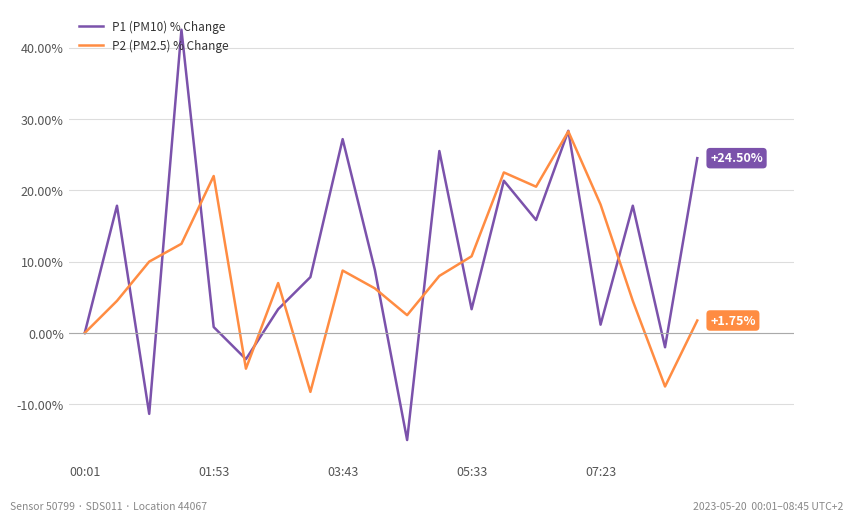

List the series in order of their peak value, highest first.

P1 (PM10) % Change, P2 (PM2.5) % Change